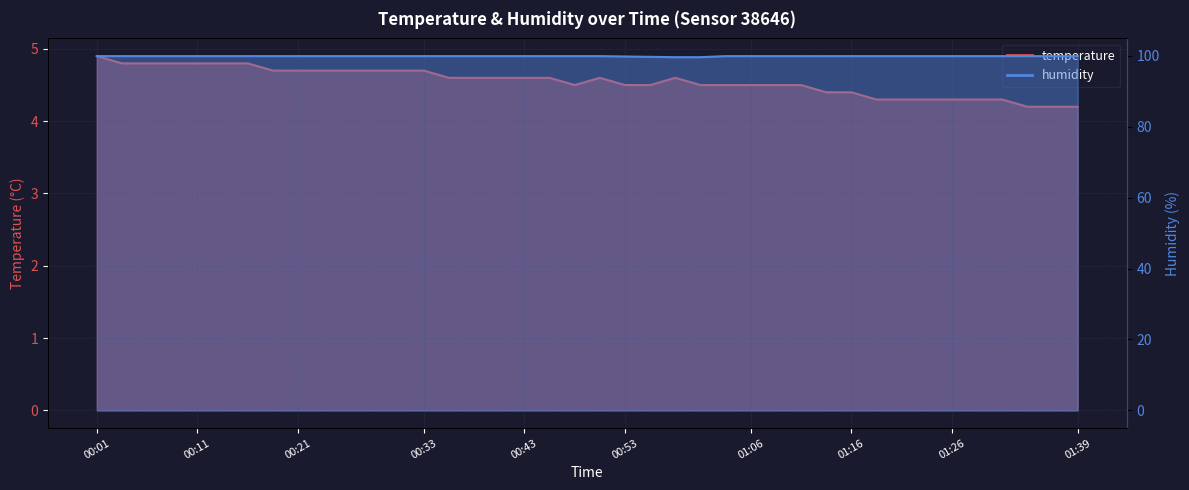

What is the approximate value of temperature at 01:18?

4.3